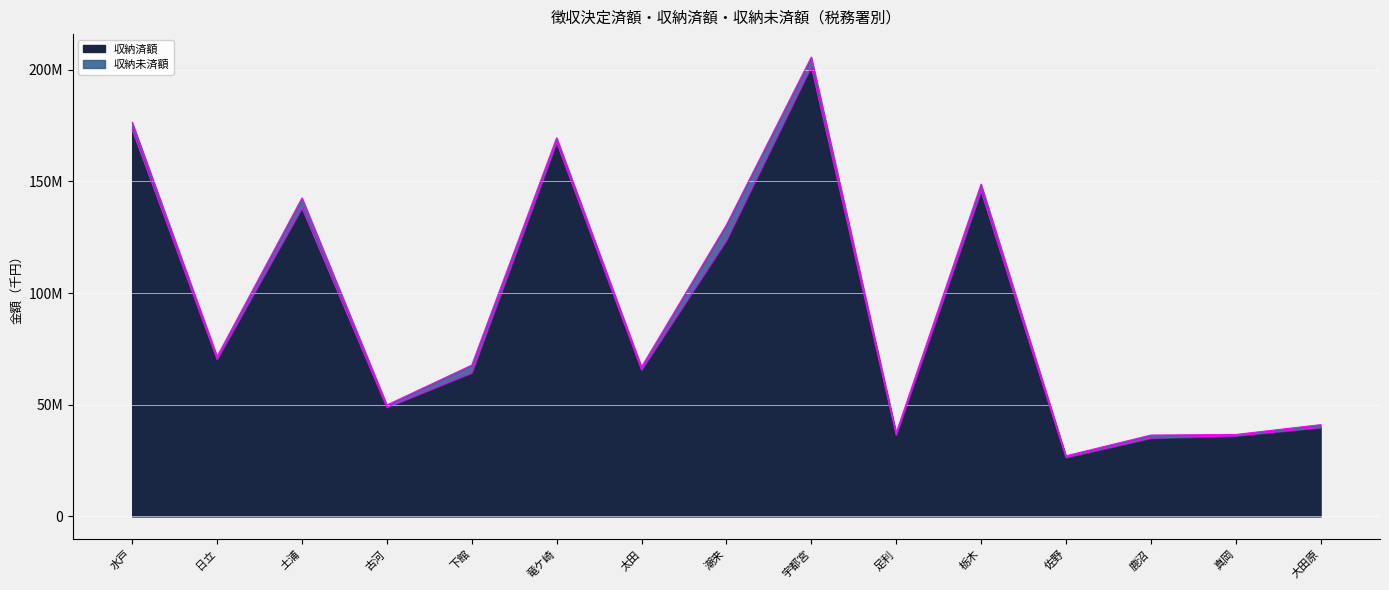

Is it true that the value at 古河 is 64747328?

False